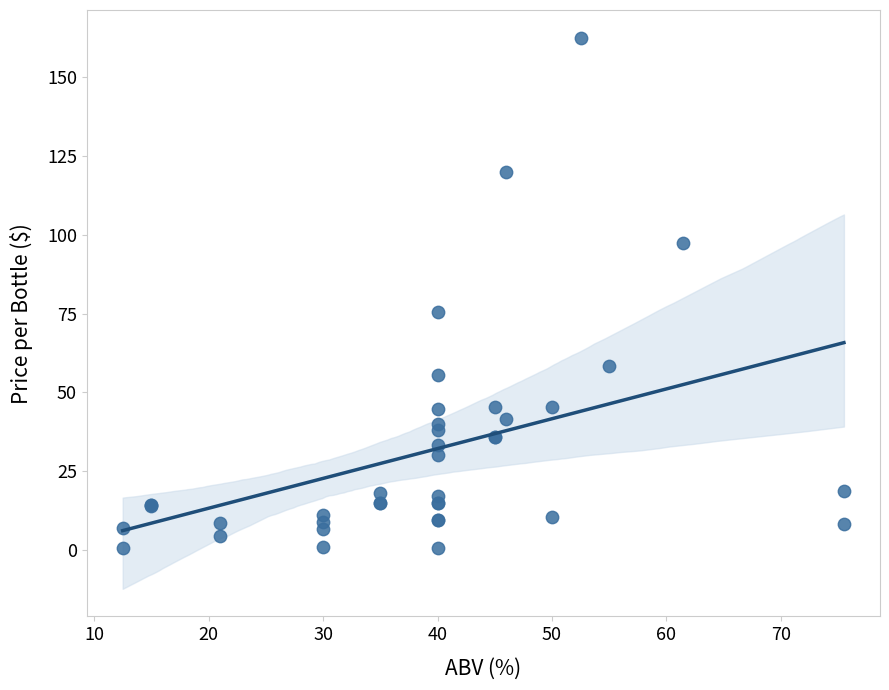

What Y value in the scatter plot is closest to 81?

75.4